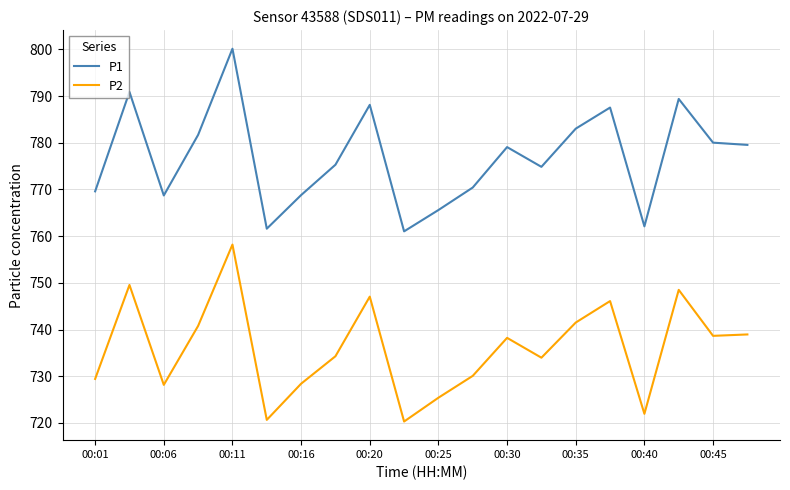

What is the difference between the maximum and minimum values in the P1 series?

39.1